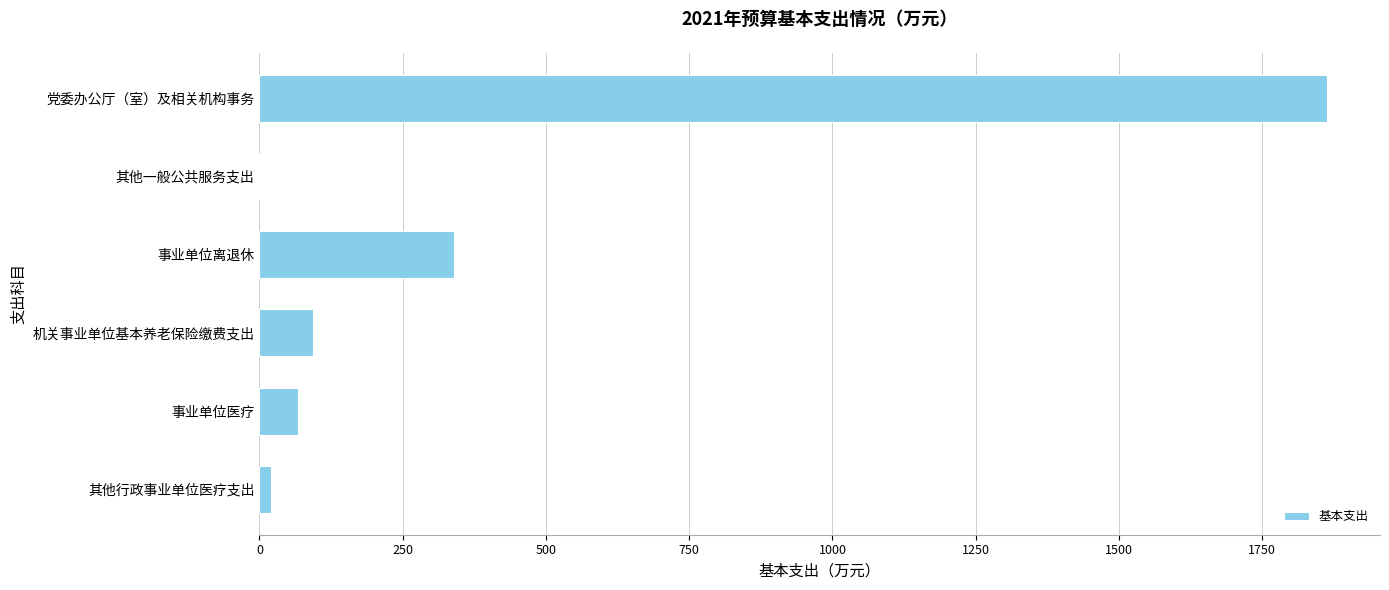

What is the change in value from 事业单位离退休 to 事业单位医疗?

-271.6